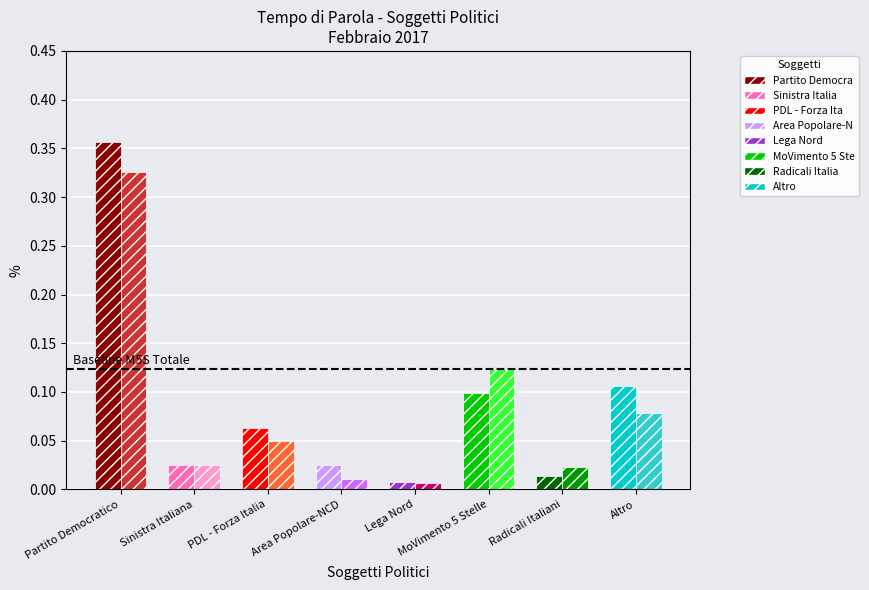

At which category is the sum across all series the highest?

Partito Democratico